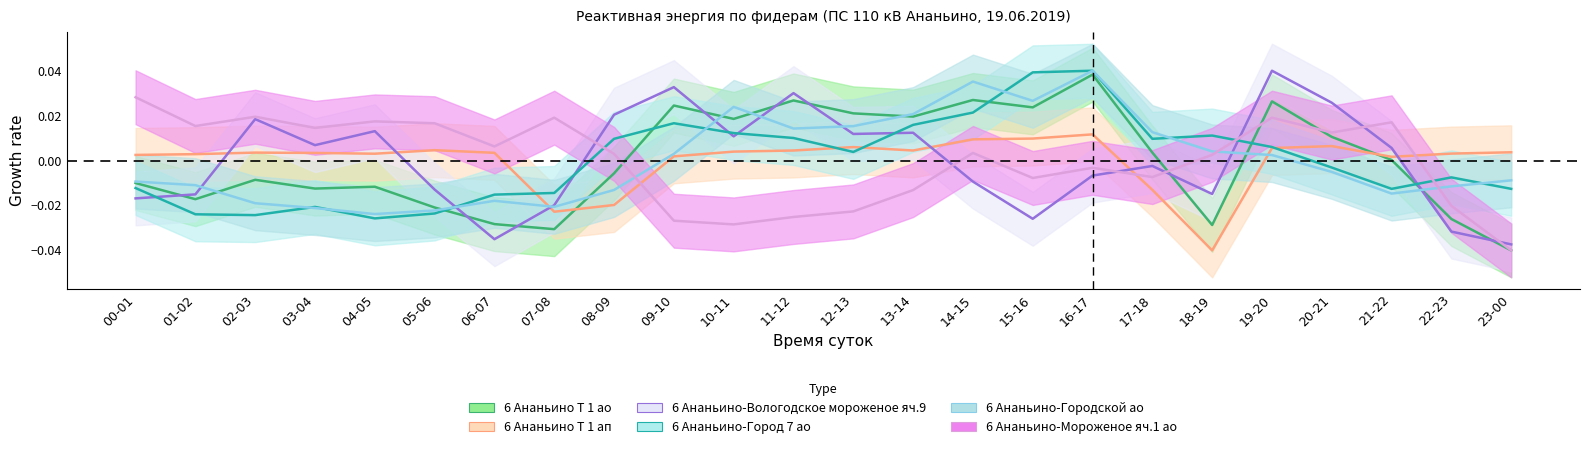

The value of 6 Ананьино-Мороженое яч.1 ао at 21-22 is 0.0. True or false?

False